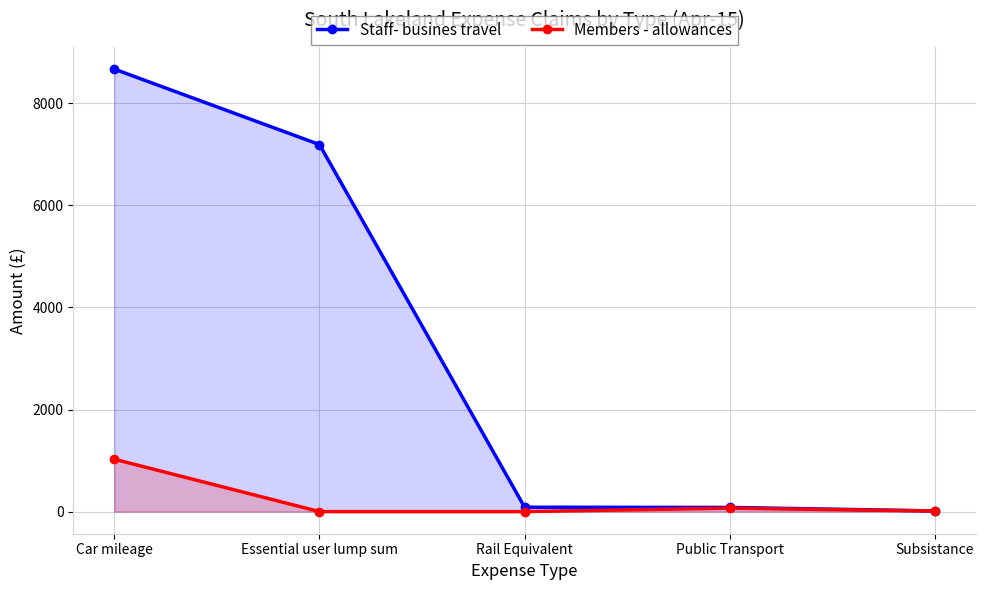

How many interior local peaks does the Members - allowances series have?

1